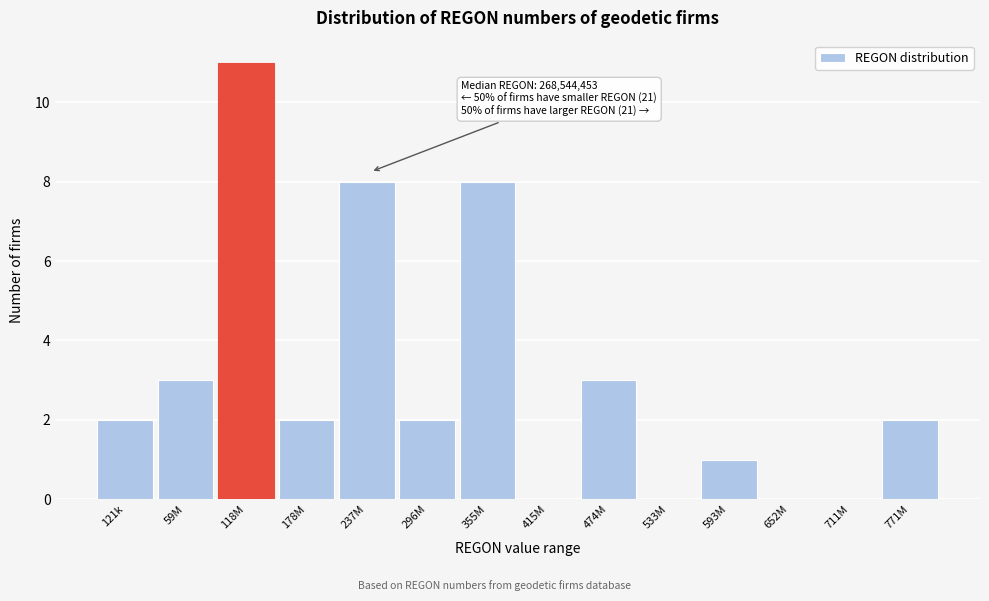

Reading left to right, what are all the values shown in this chart?

121k=2	59M=3	118M=11	178M=2	237M=8	296M=2	355M=8	415M=0	474M=3	533M=0	593M=1	652M=0	711M=0	771M=2